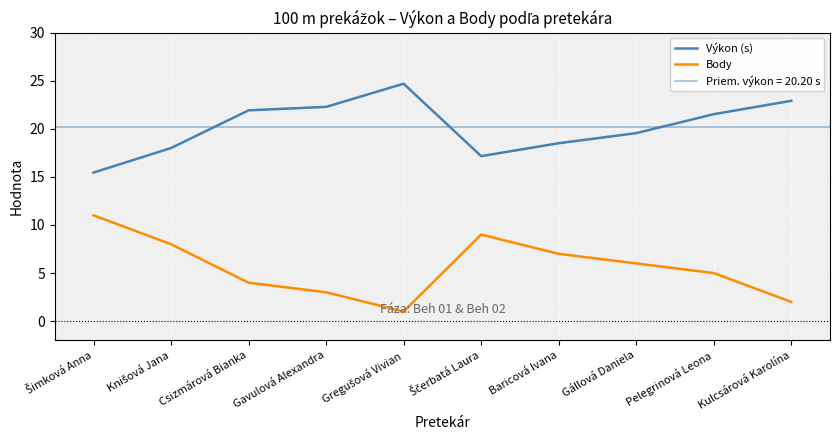

True or false: Výkon (s) and Body intersect in this chart.

False